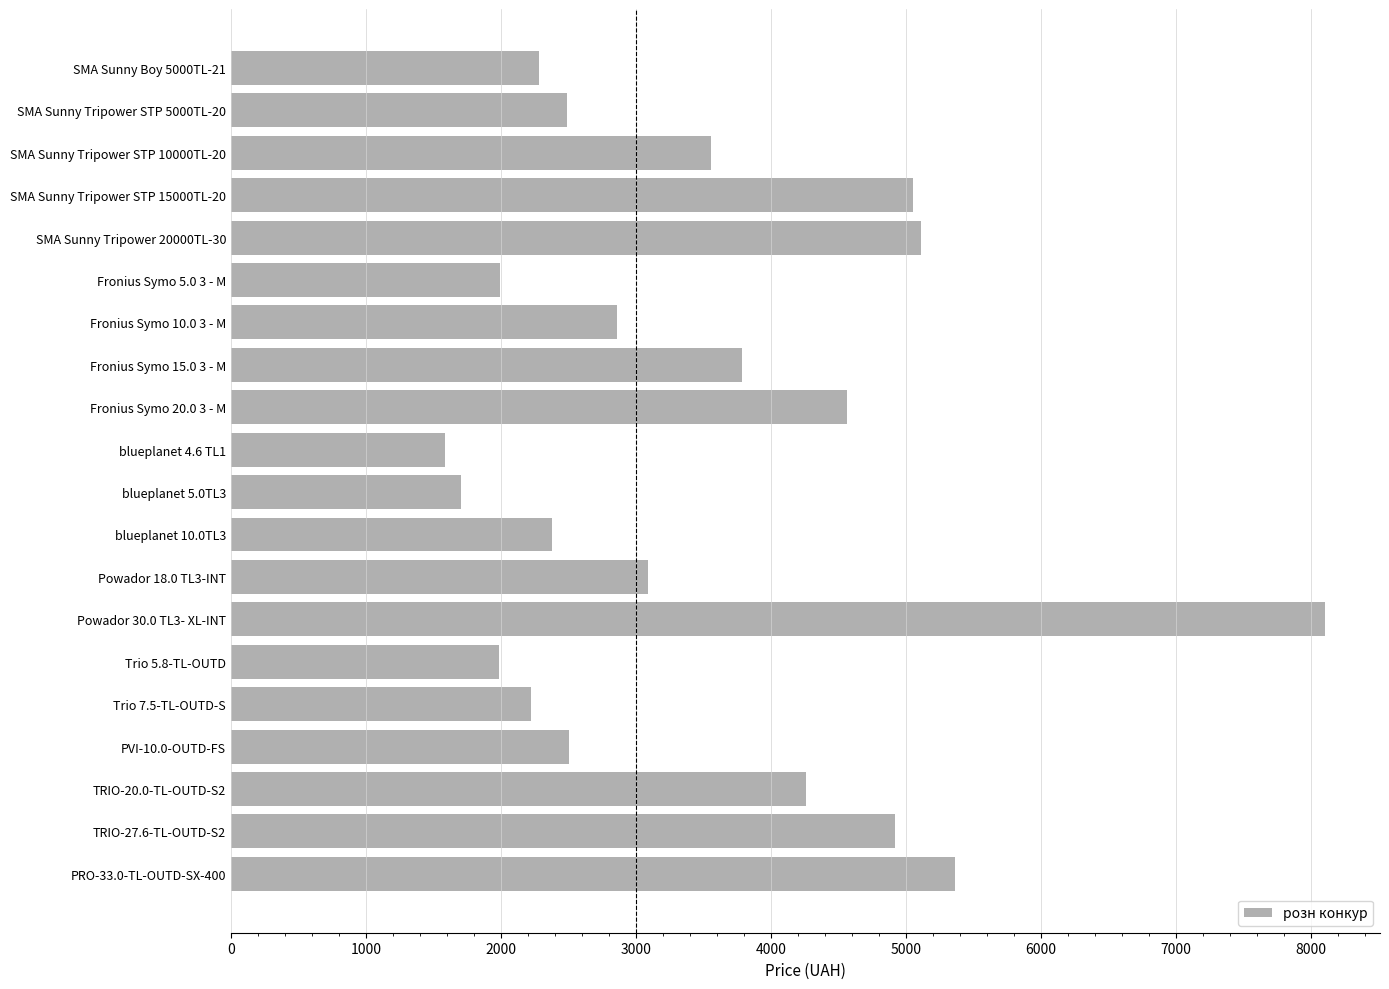

What is the difference between the maximum and minimum values?

6520